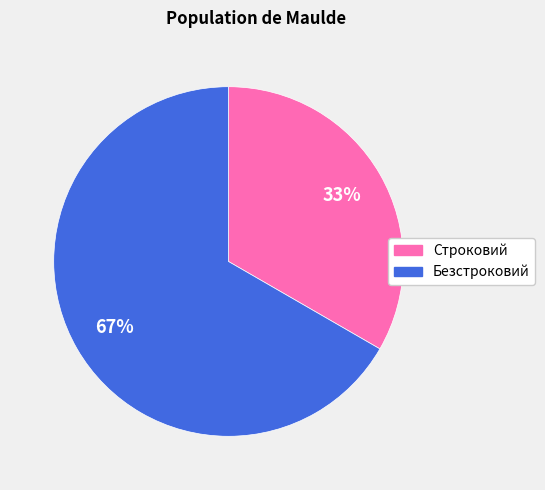

Which has a higher value, Безстроковий or Строковий?

Безстроковий